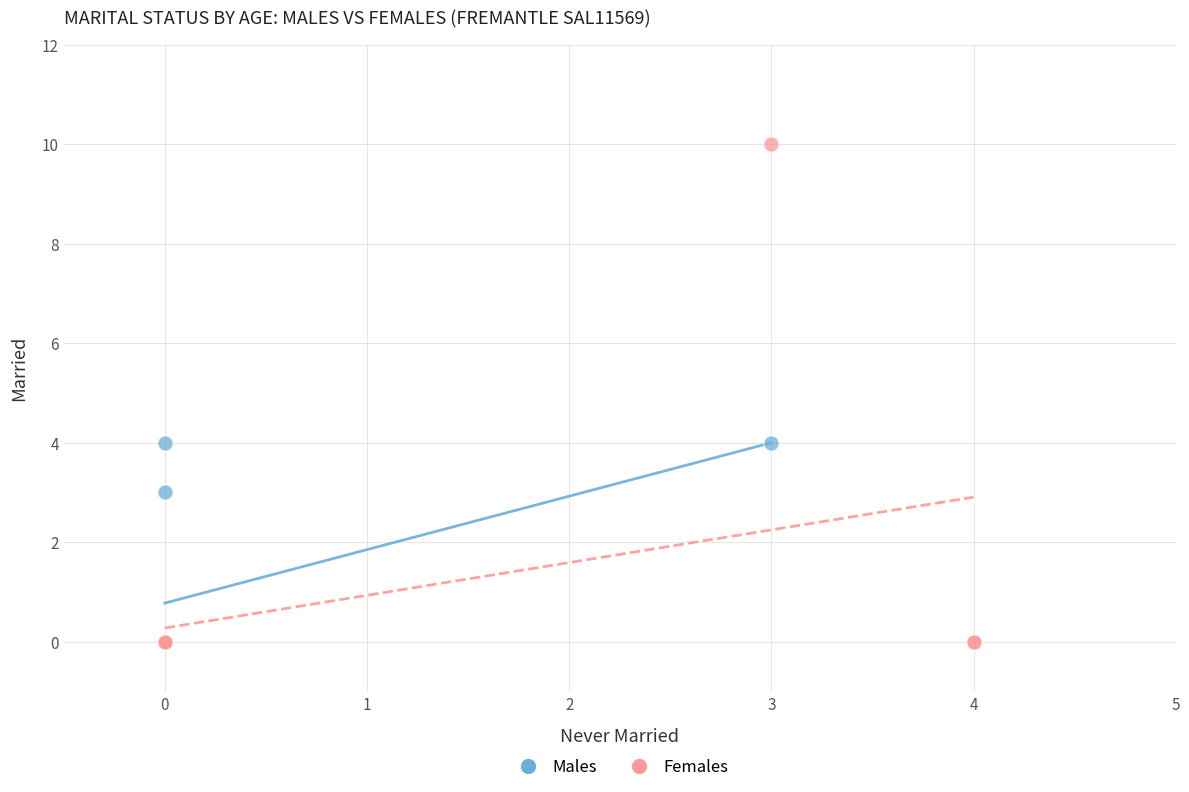

Which series has the largest Y range (max minus min)?

Females